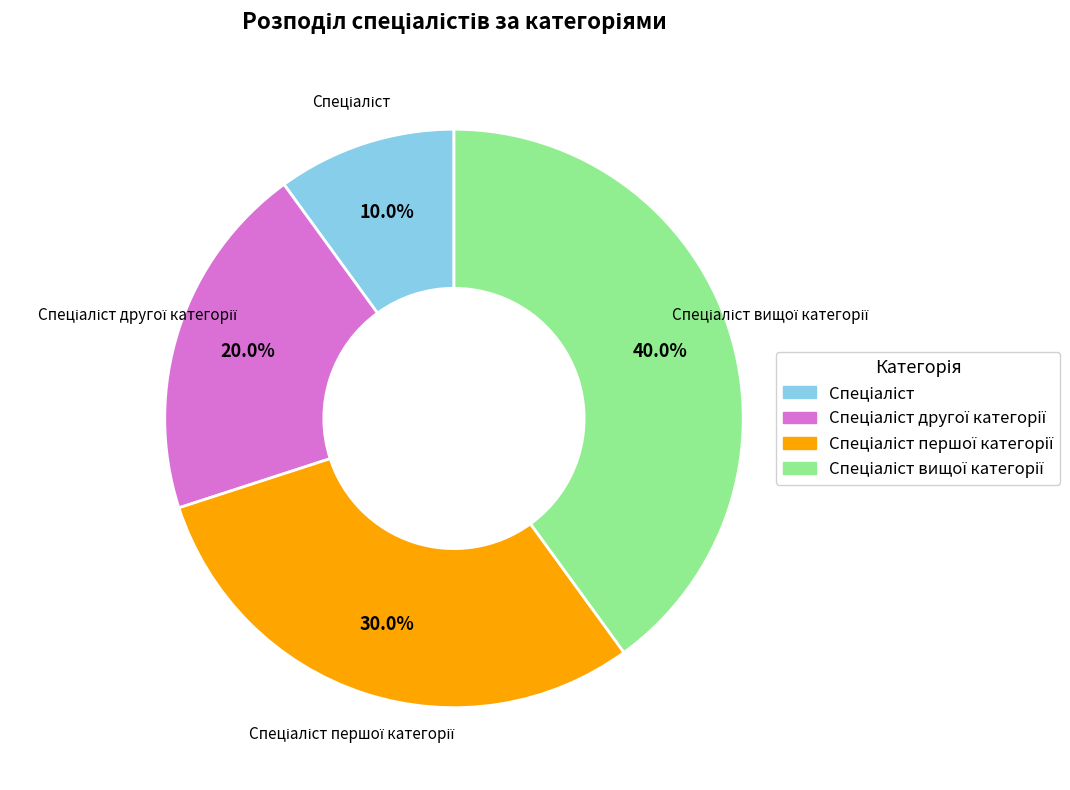

Is there any slice that represents more than half of the pie?

No